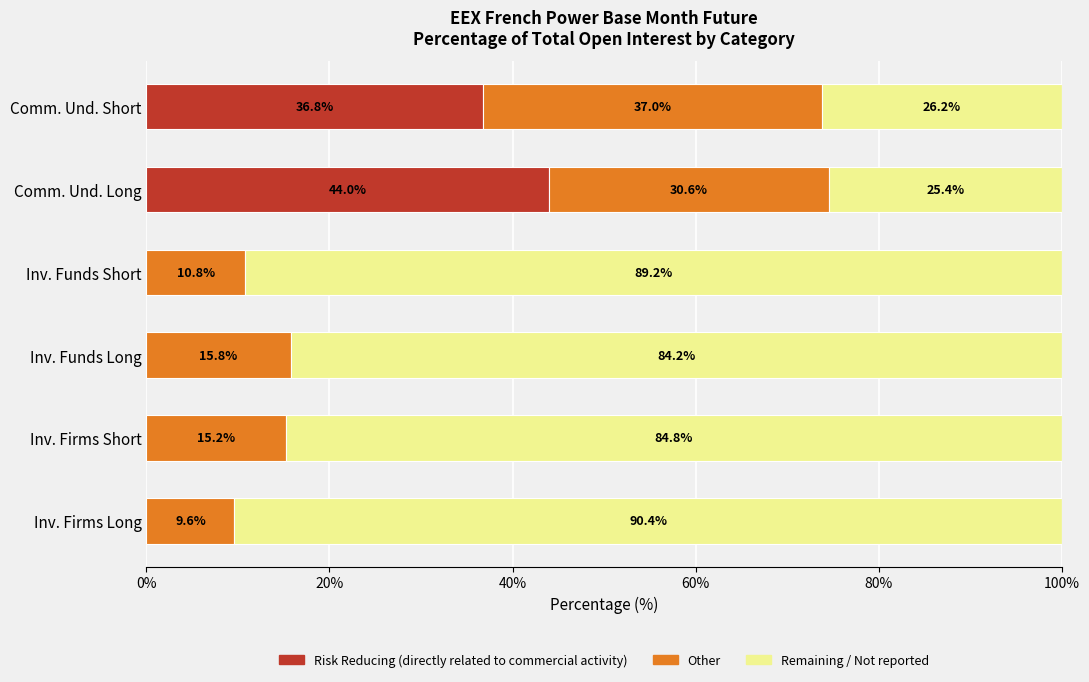

What is the total value across all series at Inv. Firms Long?

100.0